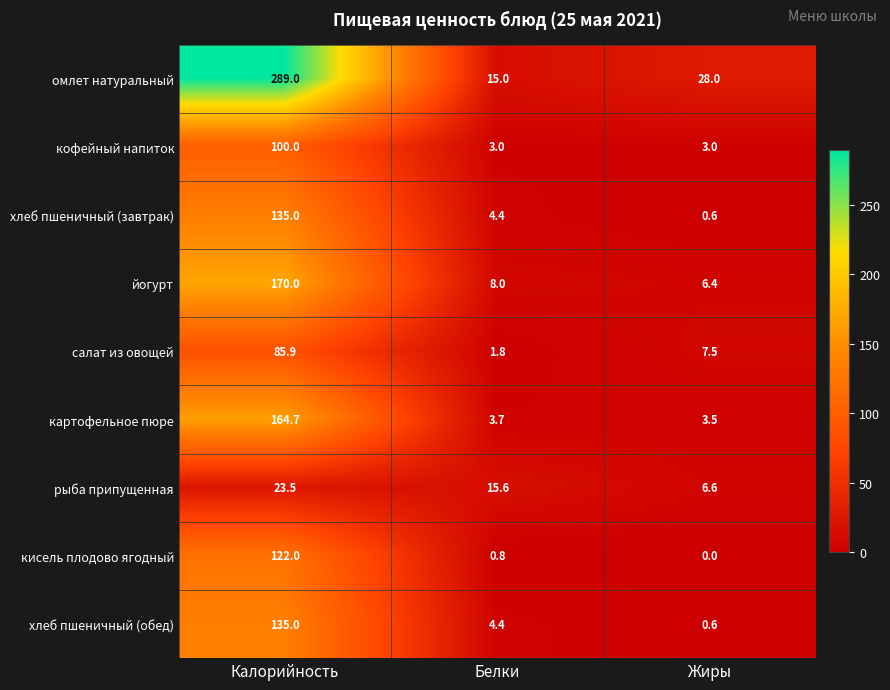

At which category does the chart reach its peak across all series?

Калорийность